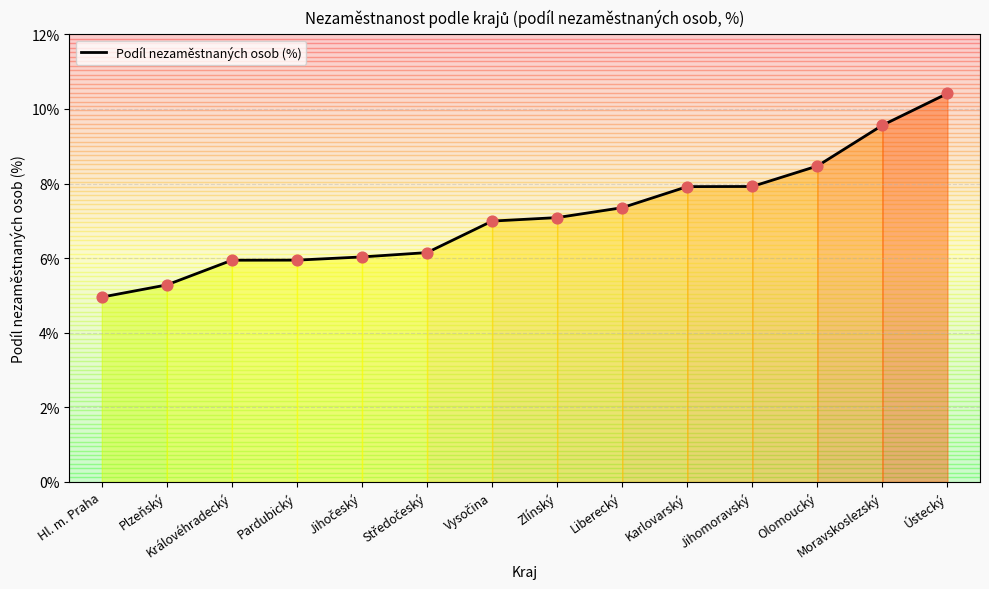

Approximately how many times larger is the value at Hl. m. Praha compared to Pardubický?

0.8